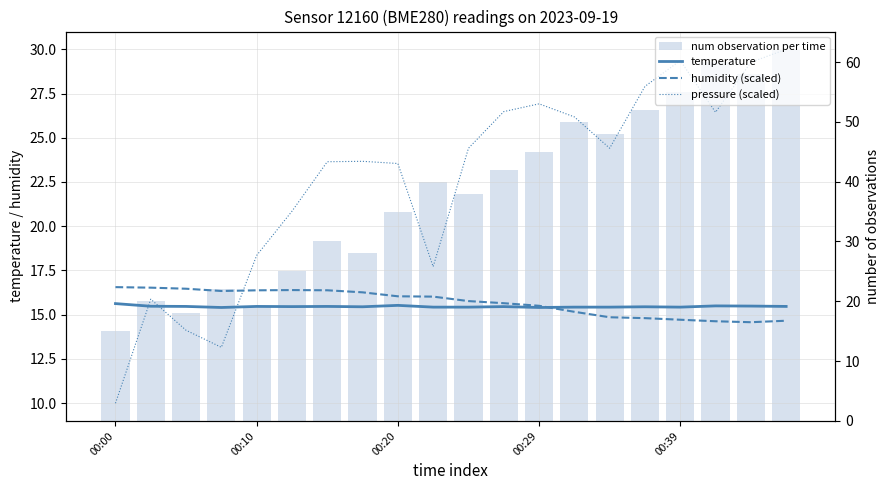

The num observation per time series shows 47.6 at 7. True or false?

False